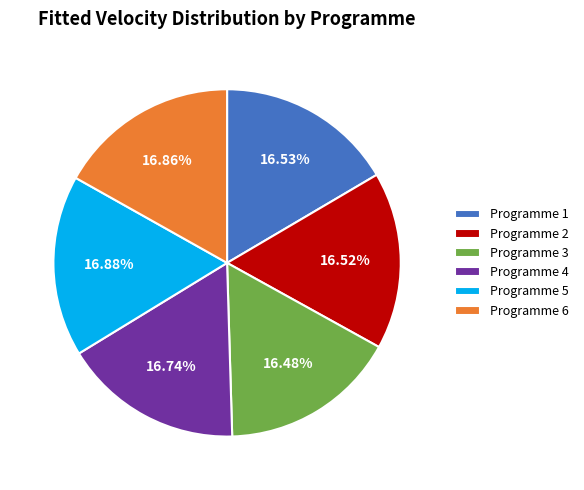

Approximately how many times larger is the value at Programme 1 compared to Programme 4?

1.0